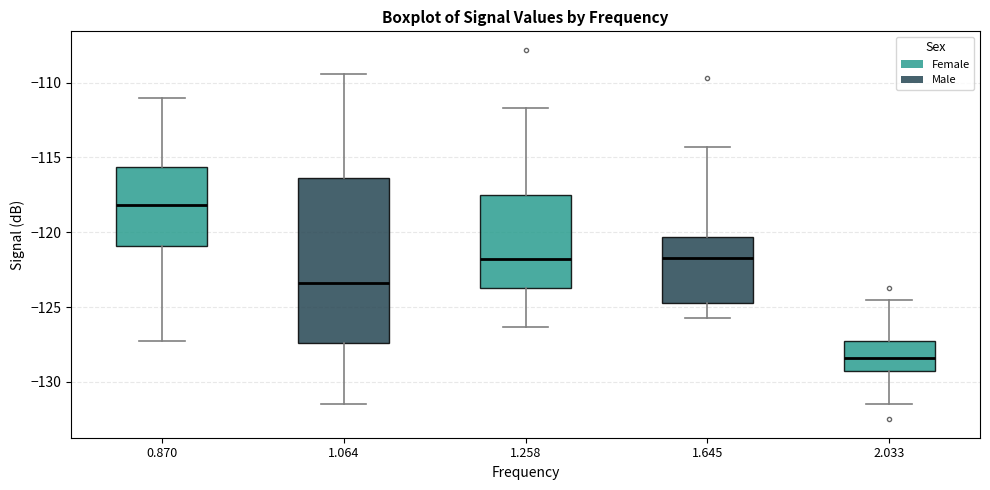

Comparing the boxes themselves (not the whiskers), which one is the tallest?

1.064